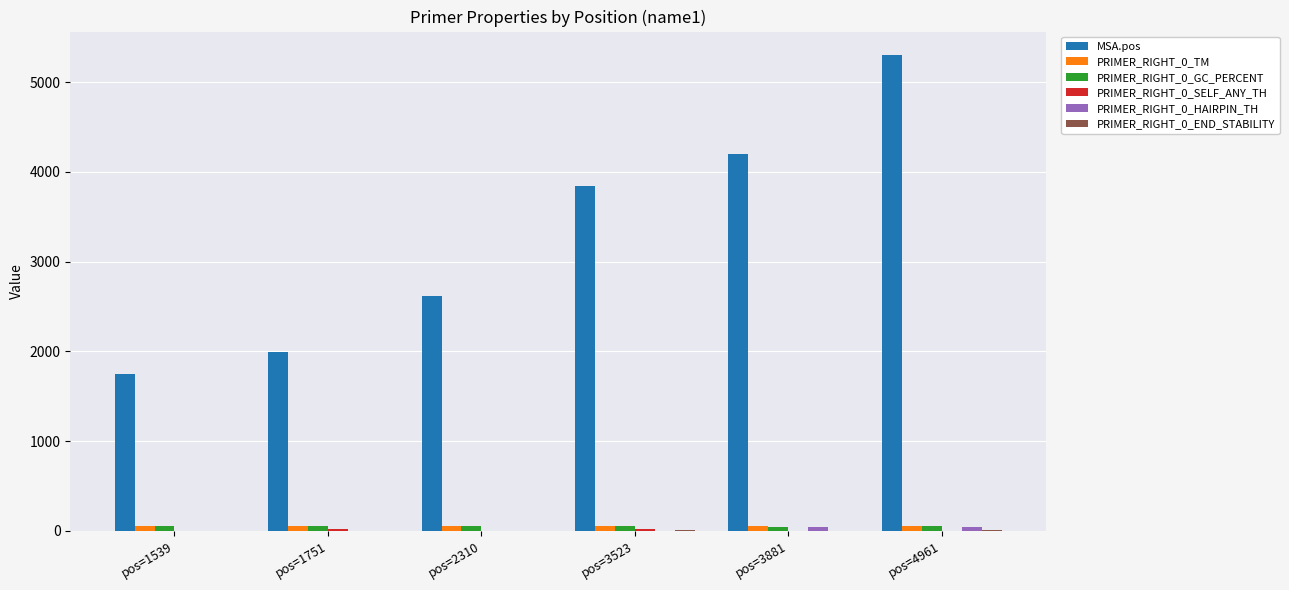

True or false: MSA.pos has a value of 540.0 at pos=2310.

False